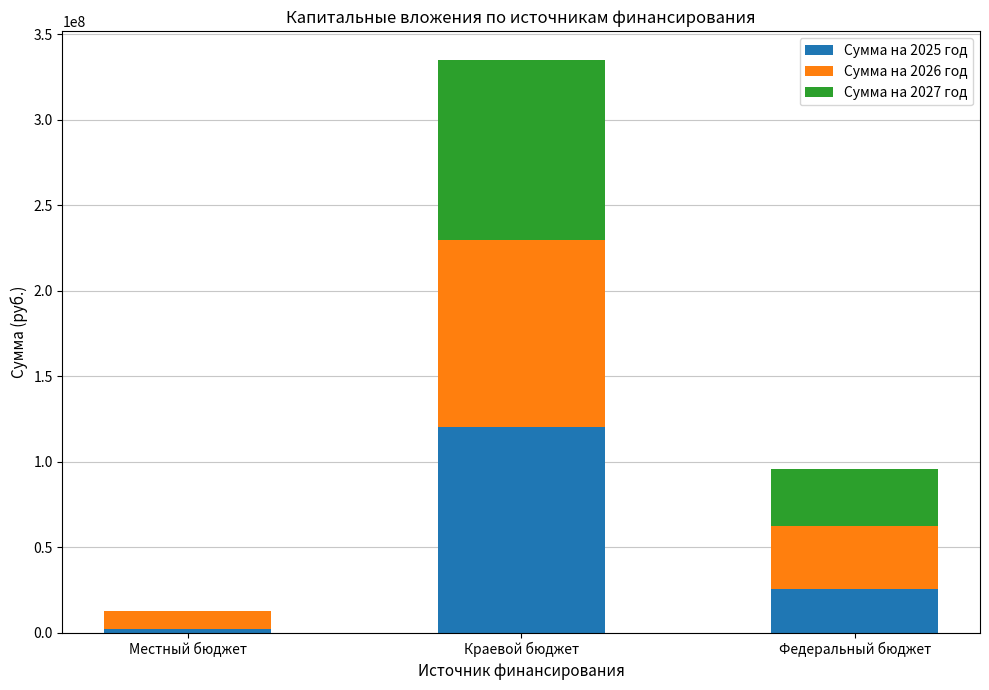

At which category is the sum across all series the highest?

Краевой бюджет